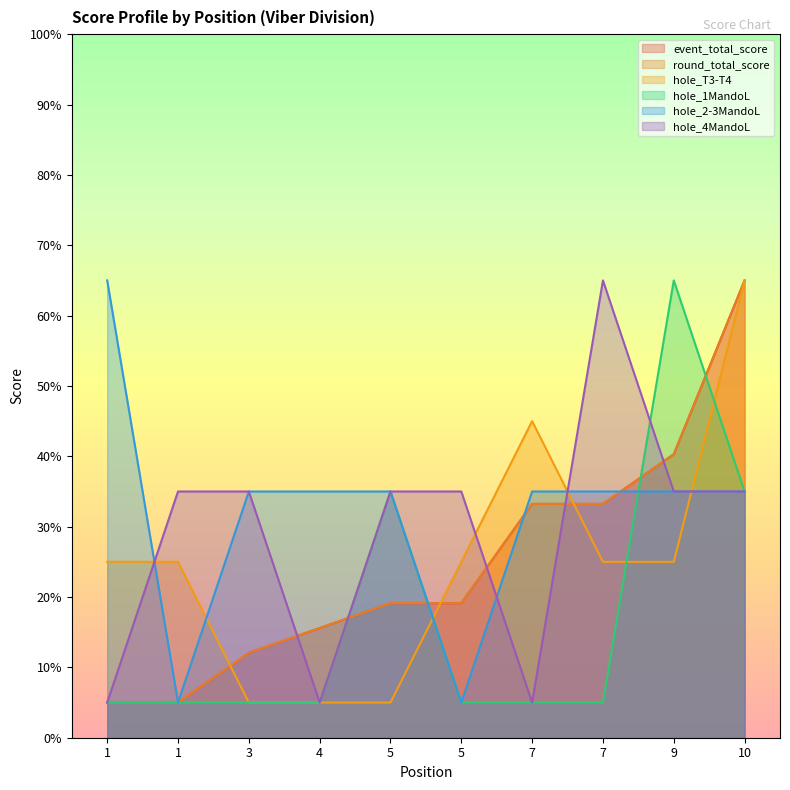

How many series are shown in this chart?

6